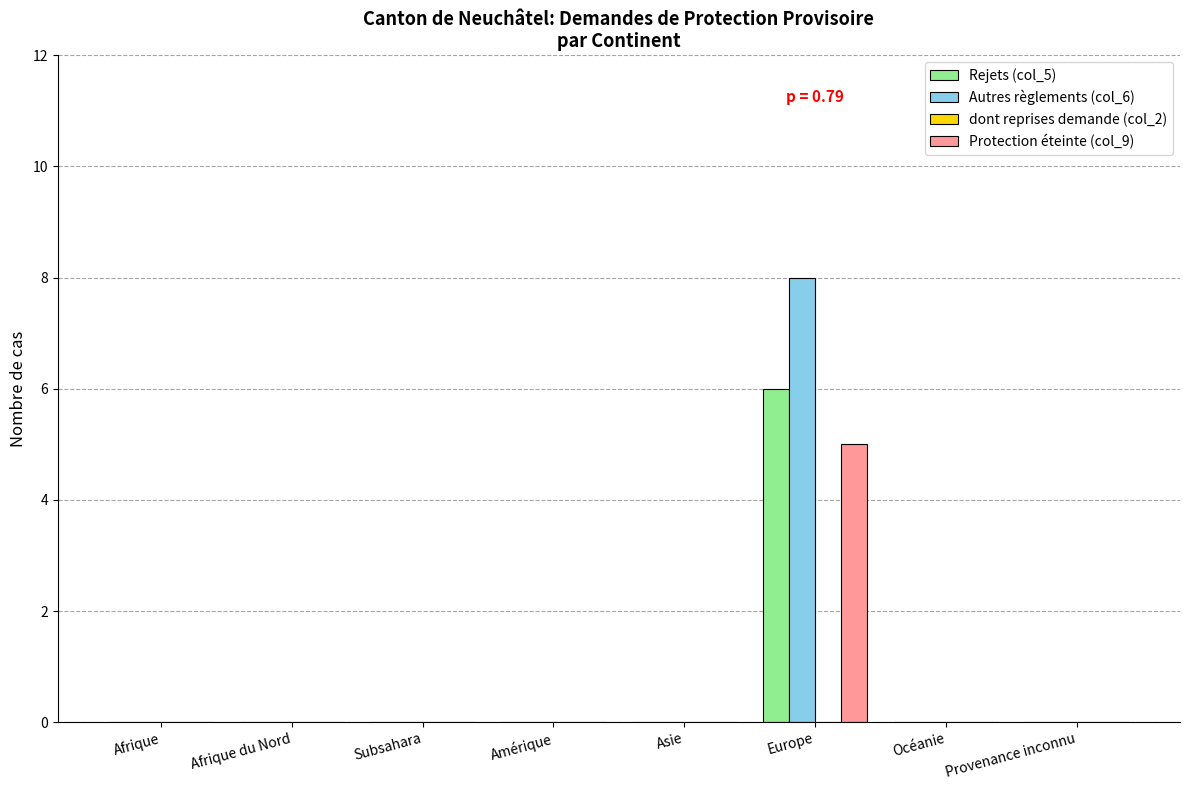

At which category does the chart reach its peak across all series?

Europe